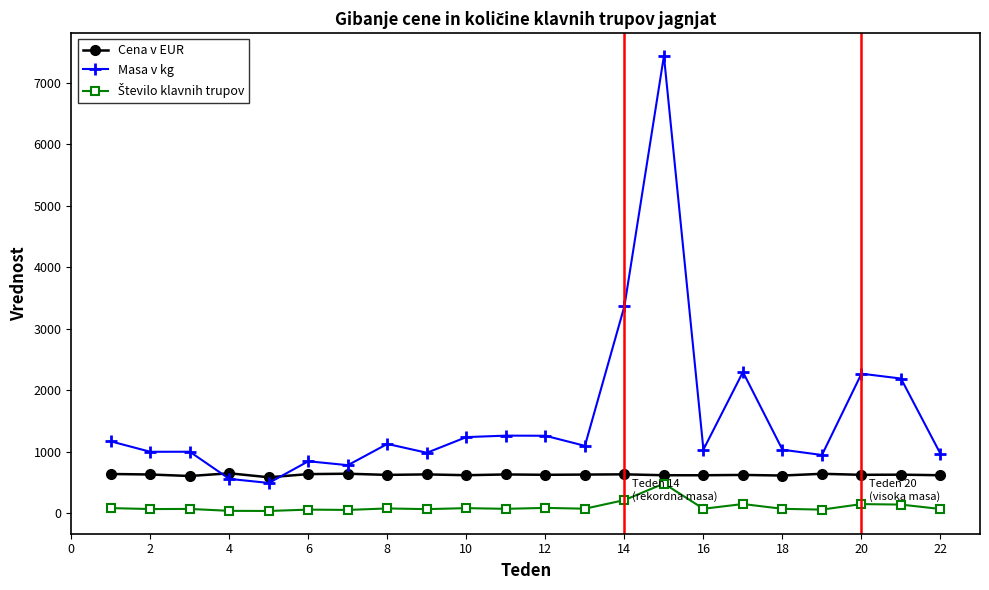

True or false: Masa v kg and Cena v EUR intersect in this chart.

True